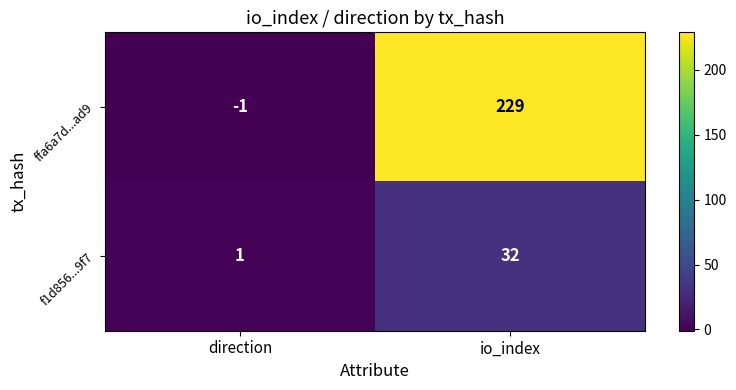

Count the number of categories in the chart.

2